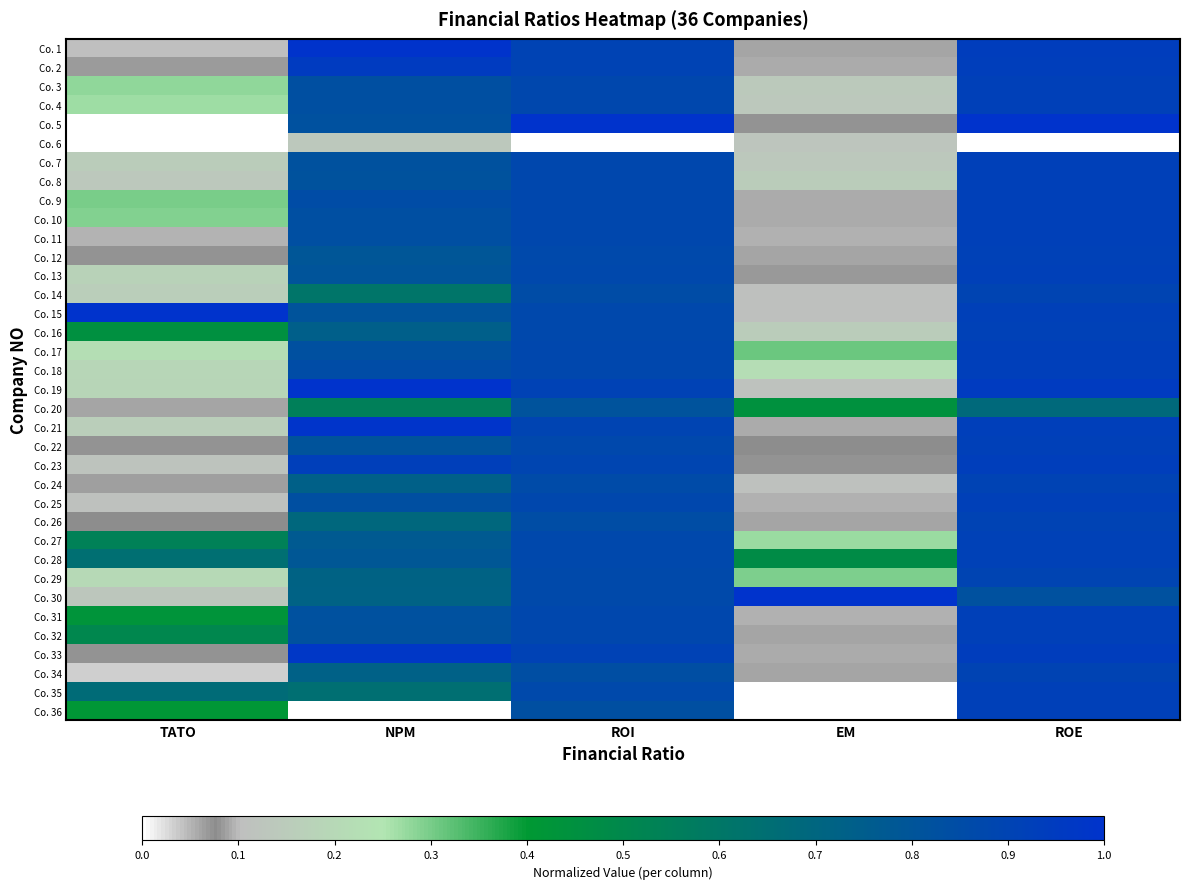

Rank the series at EM from highest to lowest value.

Co. 30, Co. 28, Co. 20, Co. 17, Co. 29, Co. 27, Co. 18, Co. 16, Co. 8, Co. 3, Co. 4, Co. 7, Co. 6, Co. 19, Co. 24, Co. 15, Co. 14, Co. 5, Co. 23, Co. 22, Co. 13, Co. 12, Co. 26, Co. 34, Co. 1, Co. 32, Co. 2, Co. 33, Co. 21, Co. 9, Co. 10, Co. 25, Co. 31, Co. 11, Co. 36, Co. 35